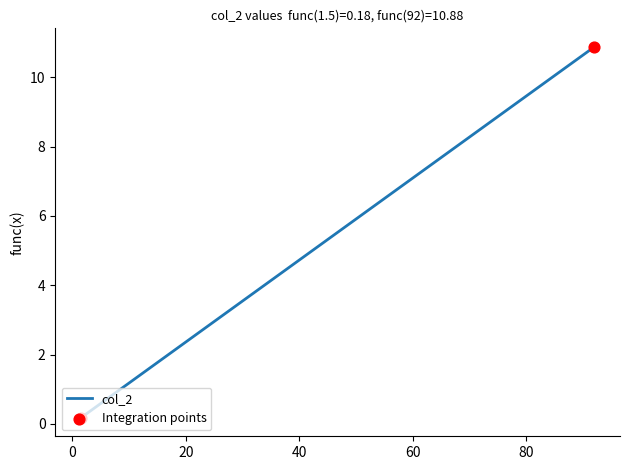

Which has a higher value, 1 or 6?

1